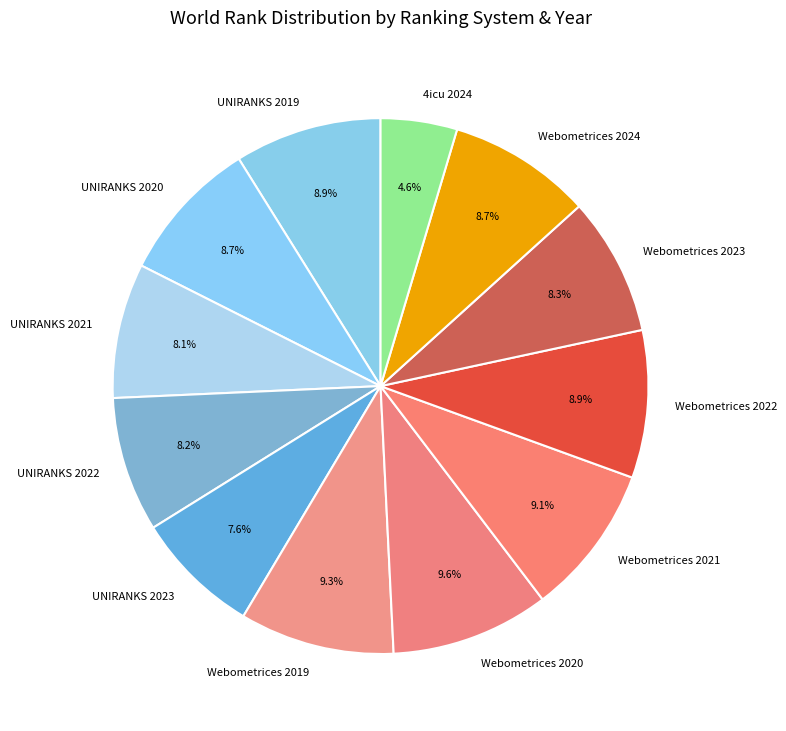

To the nearest percent, what is the difference between the 4icu 2024 and UNIRANKS 2019 slice percentages?

4%